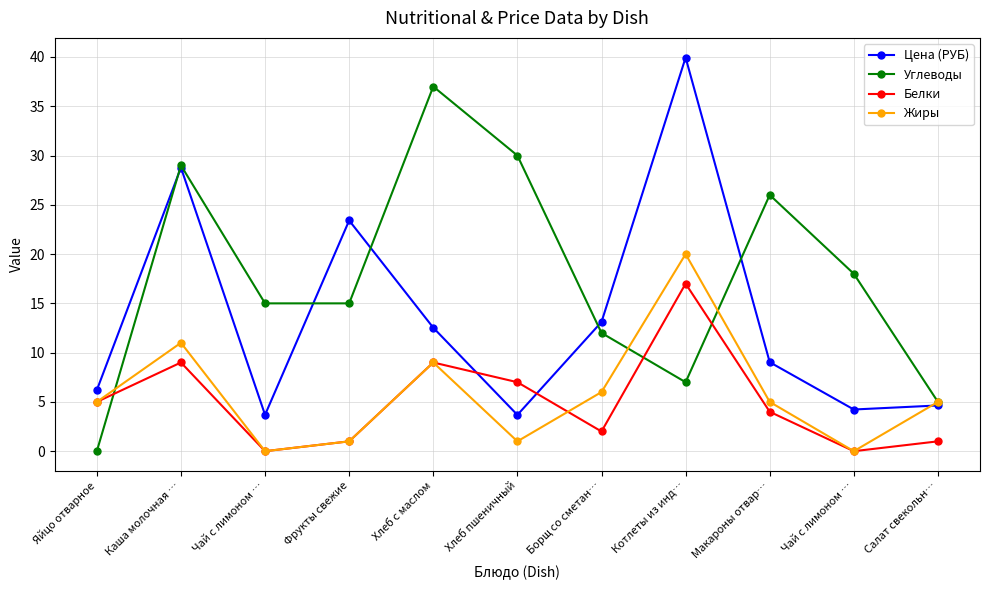

What are all the series names shown in the legend?

Цена (РУБ), Углеводы, Белки, Жиры